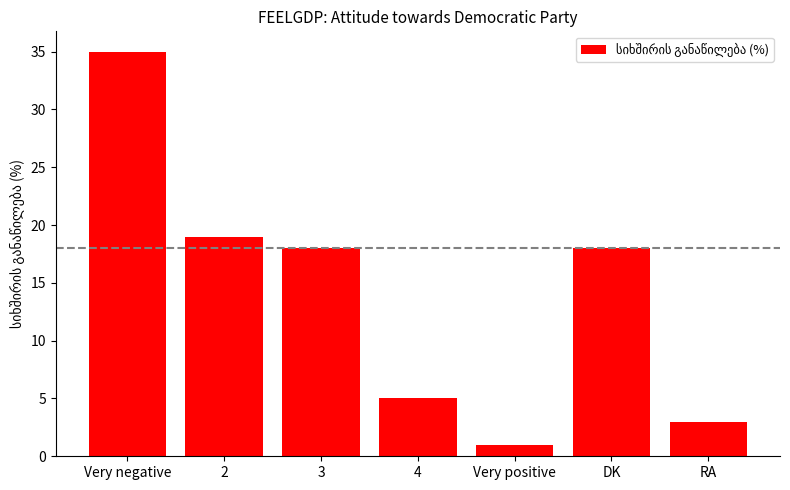

Which label corresponds to the smallest value in the chart?

Very positive